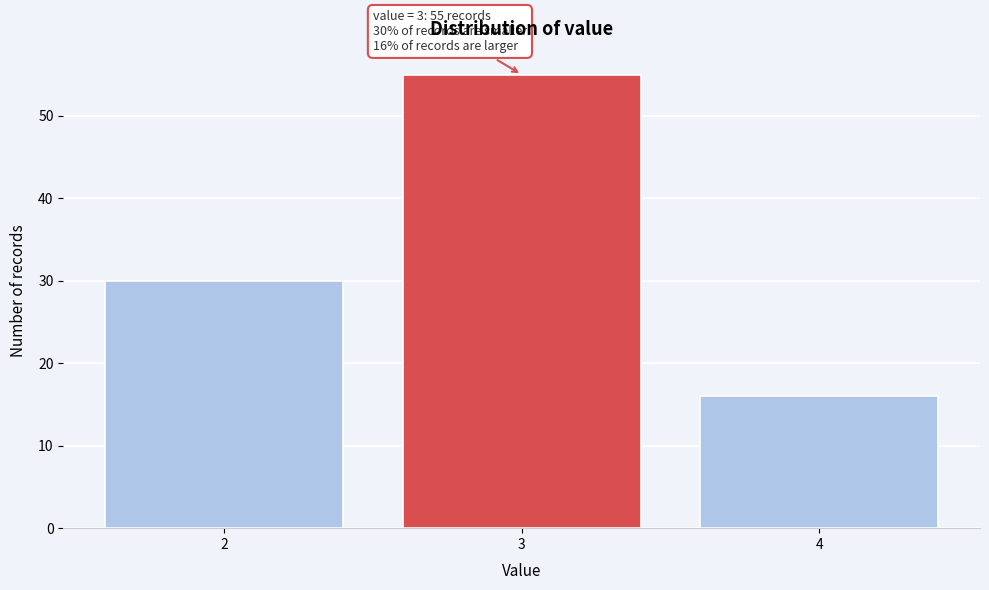

Reading right to left, transcribe all the data shown in this chart.

4=16	3=55	2=30